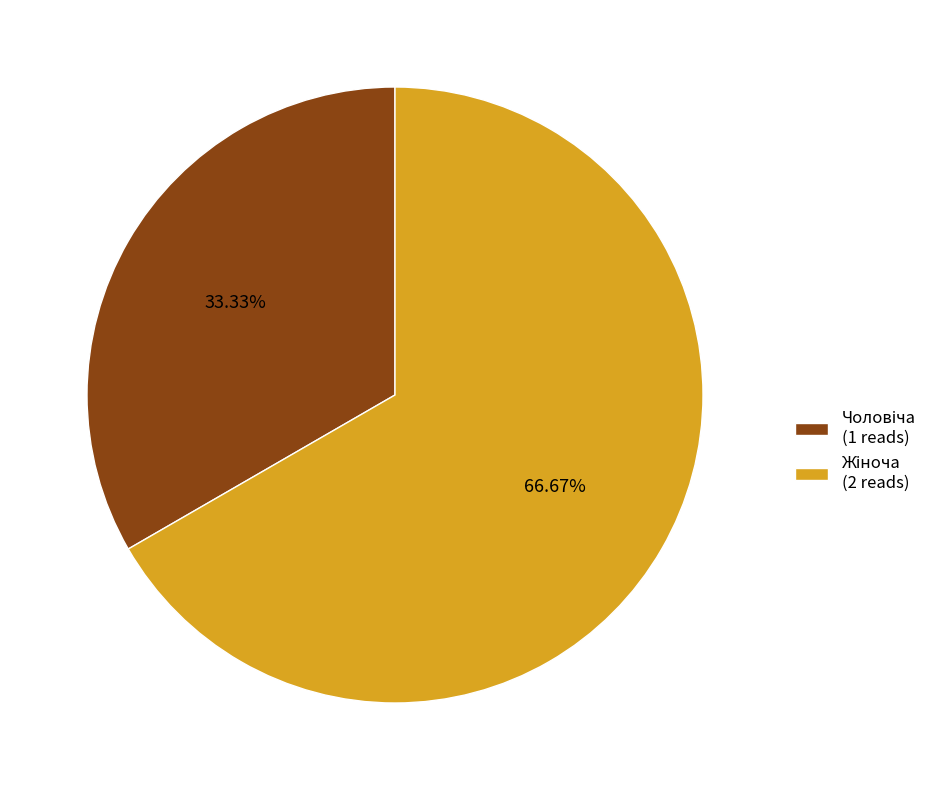

Is there any slice that represents more than half of the pie?

Yes